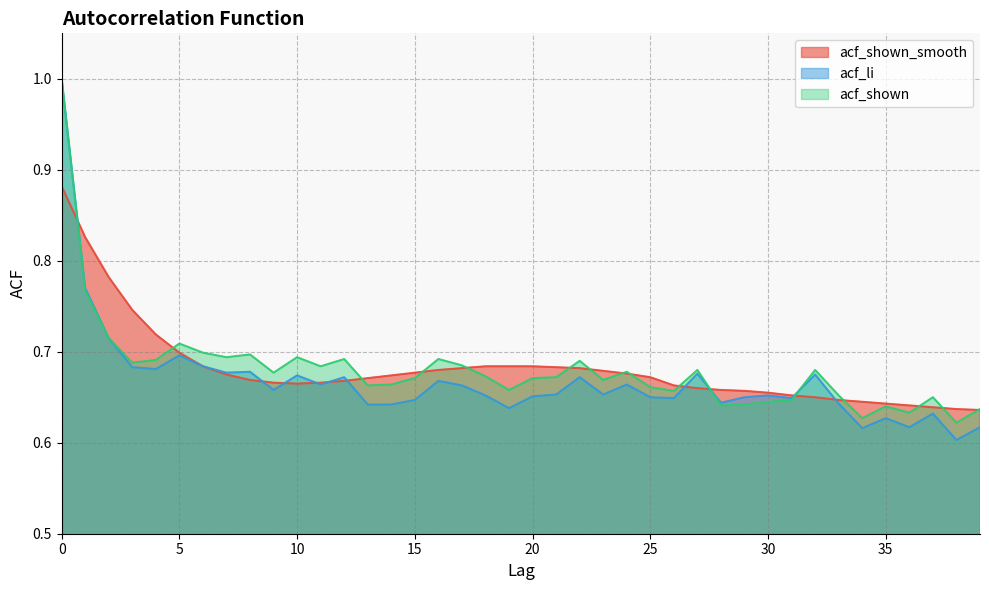

What is the maximum value for acf_shown_smooth?

0.9